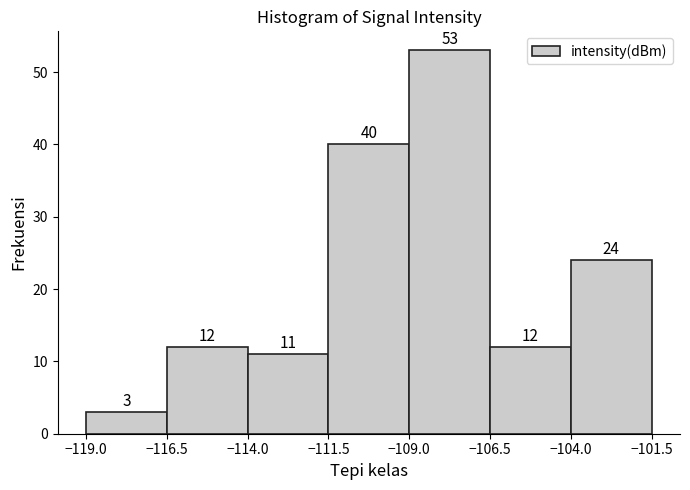

Over which range of the x-axis is the bar tallest?

-109.0 to -106.5